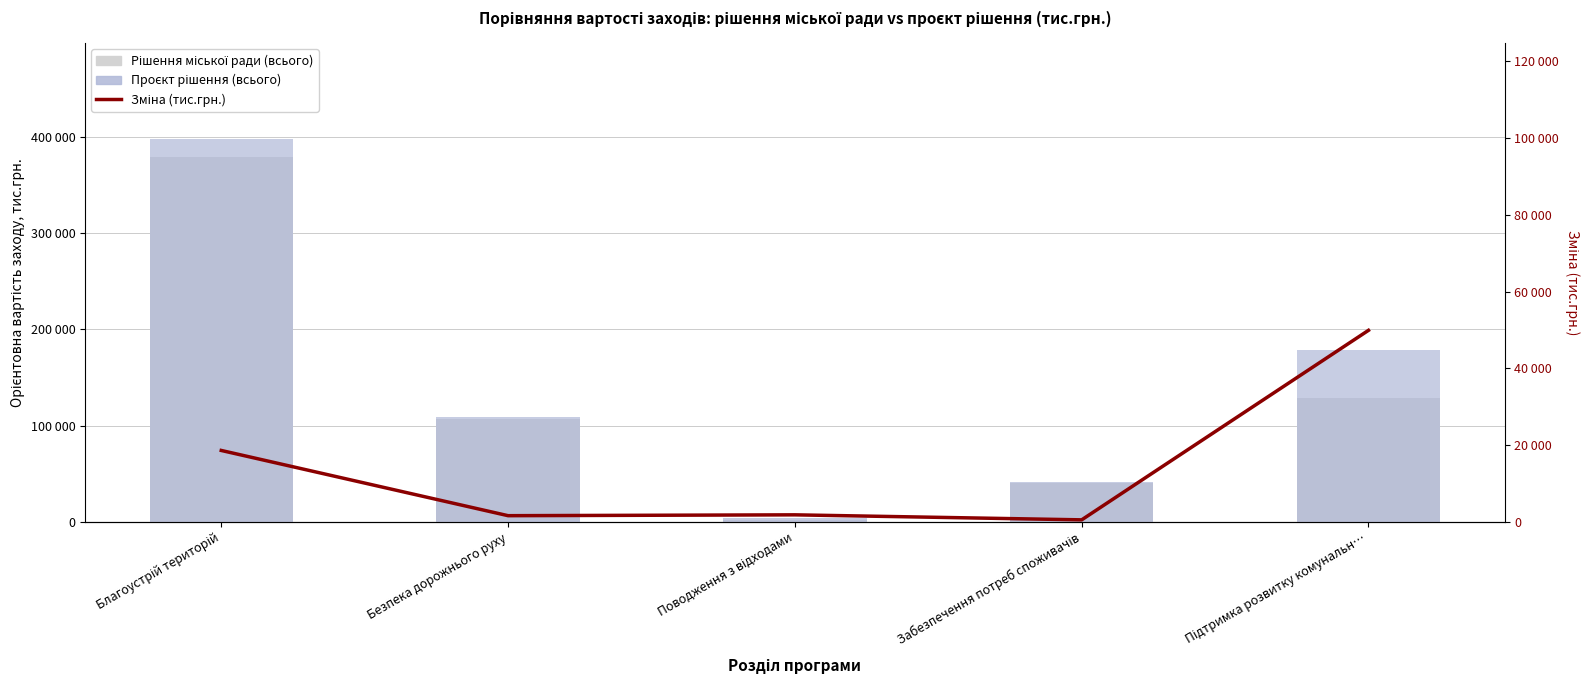

Reading left to right, what are all the values shown in this chart?

Рішення міської ради (всього): 379368.6	107046.3	2195.0	40332.8	128810.4
Проєкт рішення (всього): 397948.1	108626.3	3995.0	40826.1	178690.8
Зміна (тис.грн.): 18579.5	1580.0	1800.0	493.3	49880.3